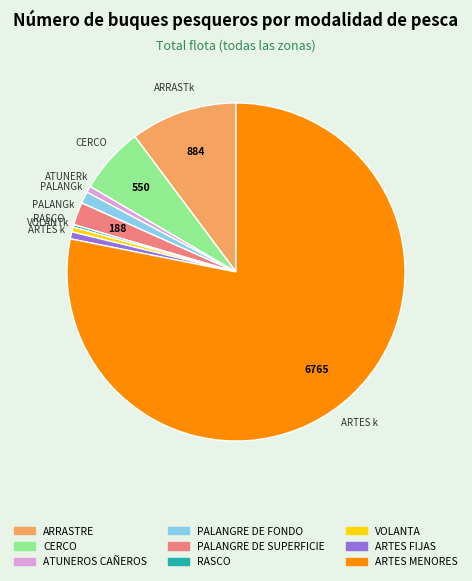

Which category has the biggest portion of the pie?

ARTES MENORES